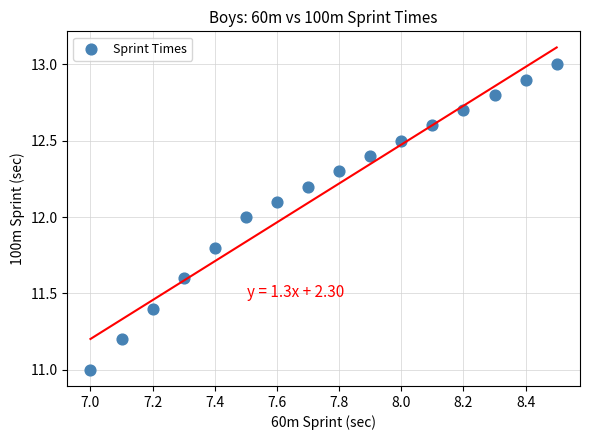

What is the range of X values (max minus min)?

1.5